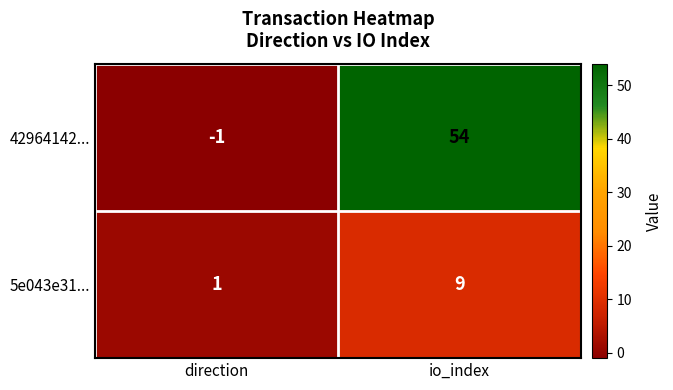

Is the value of 5e043e31... at io_index greater than the value of 42964142... at io_index?

No